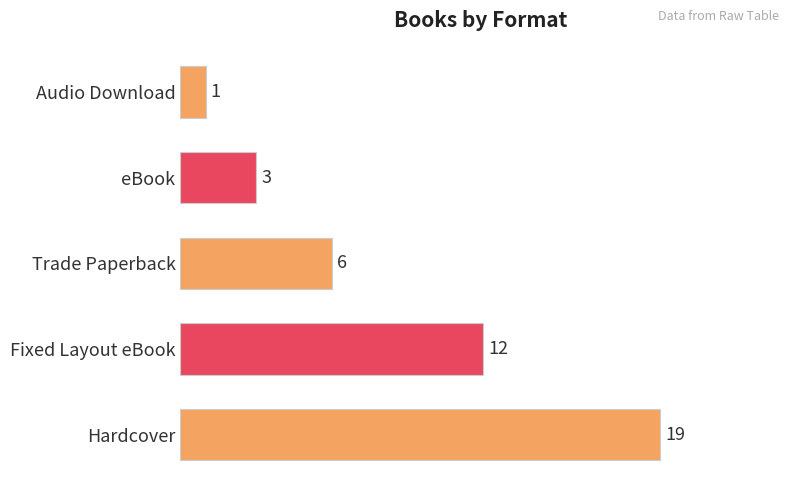

How many values are between 3 and 12?

3